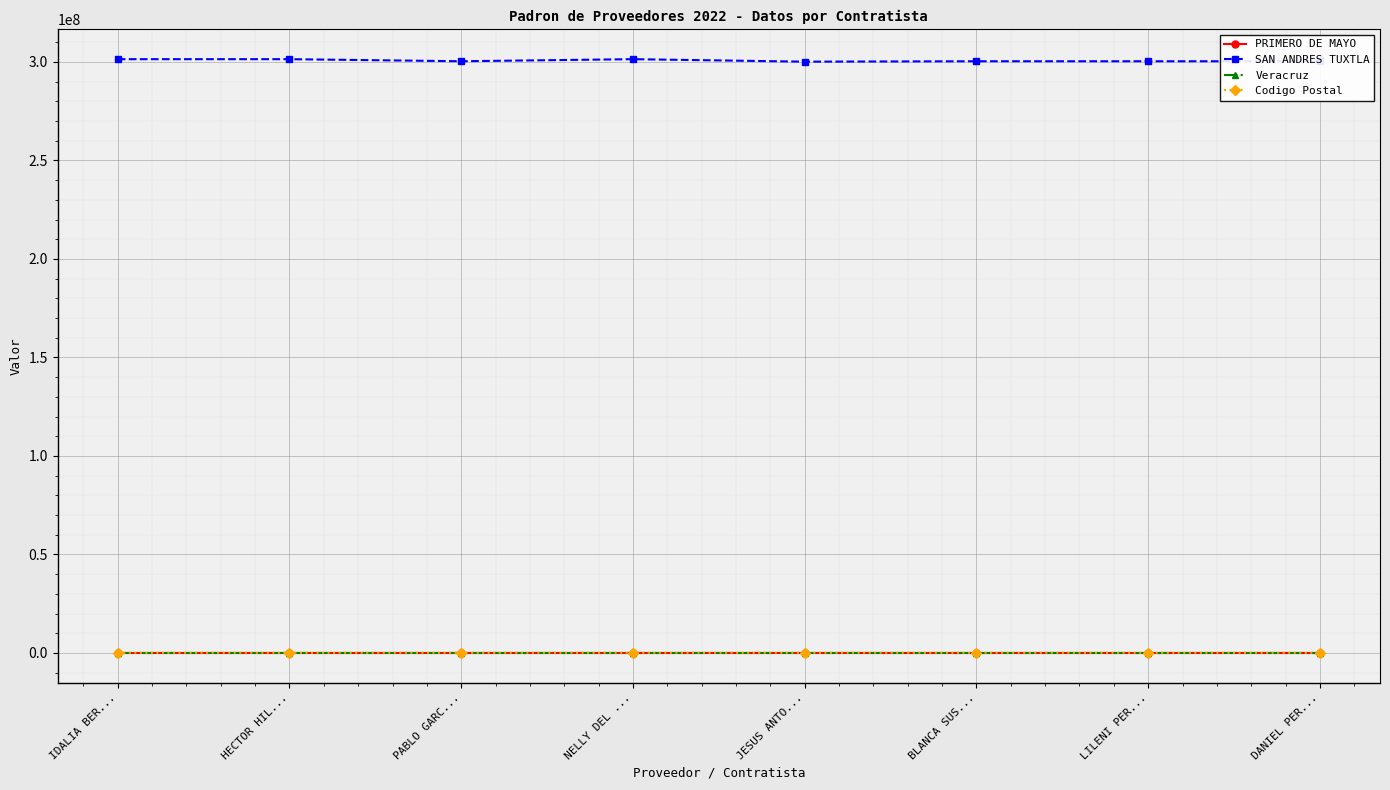

What is the label of the 2nd point from the right?

LILENI PER...